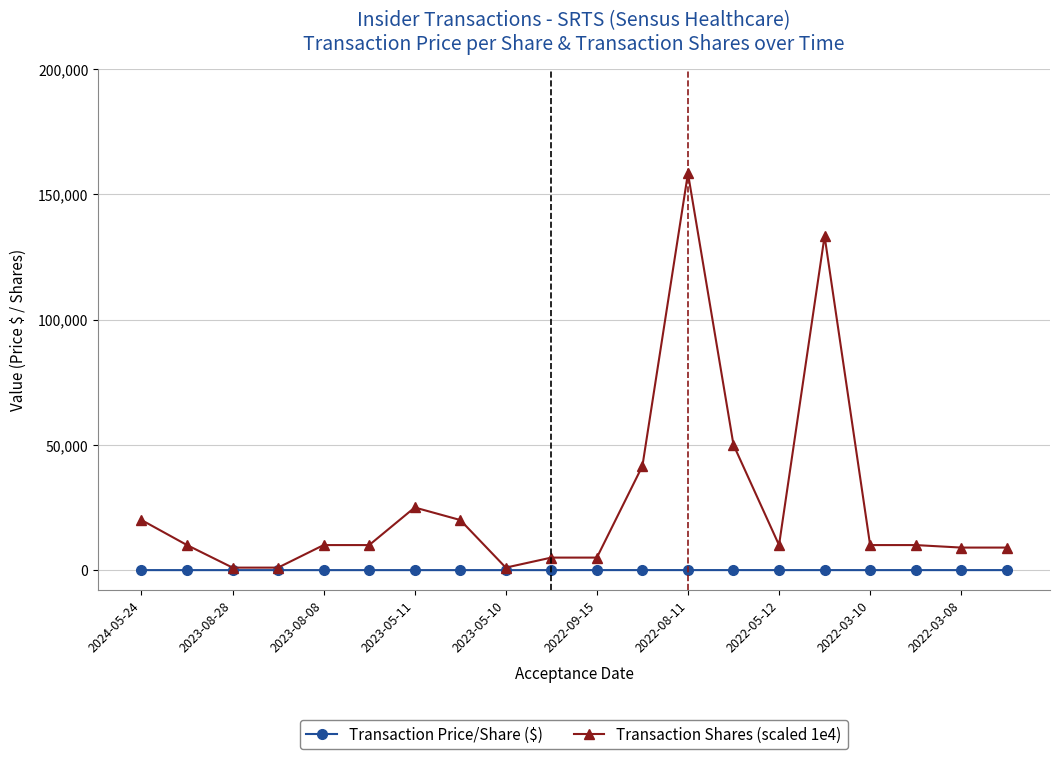

Rank the series by their maximum value, from lowest to highest.

Transaction Price/Share ($), Transaction Shares (scaled 1e4)